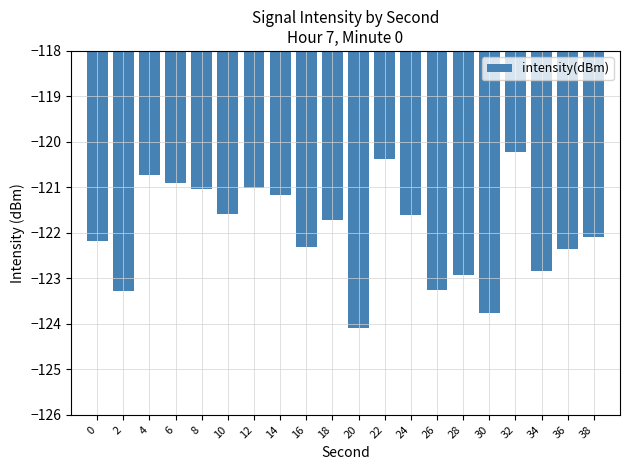

How many bars are there in total?

20